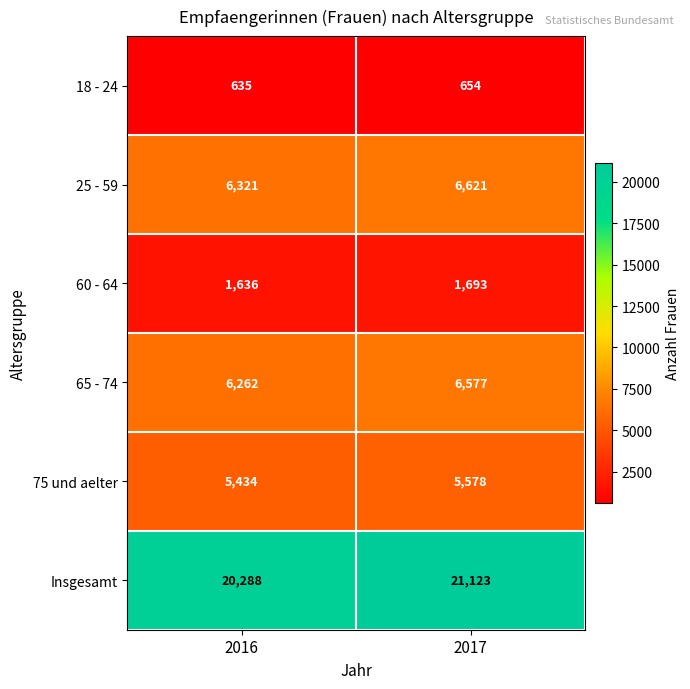

What is the sum of the 60 - 64 values at 2017 and 2016?

3329